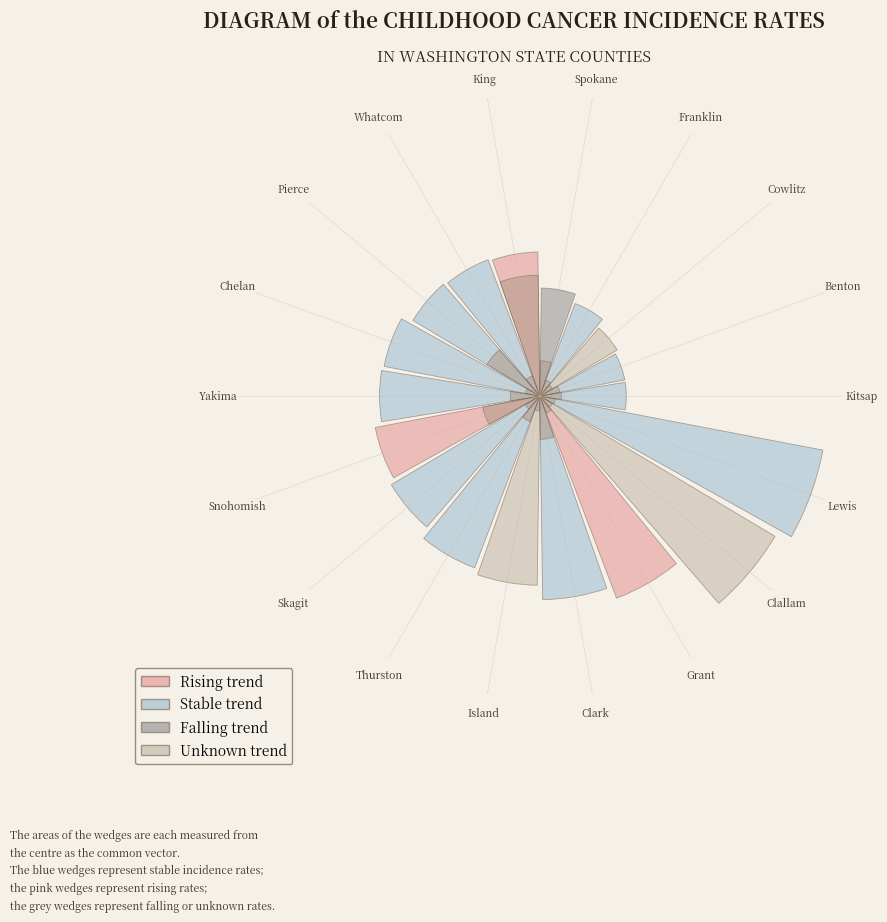

To the nearest percent, what is the combined percentage of Clark and Thurston?

12%